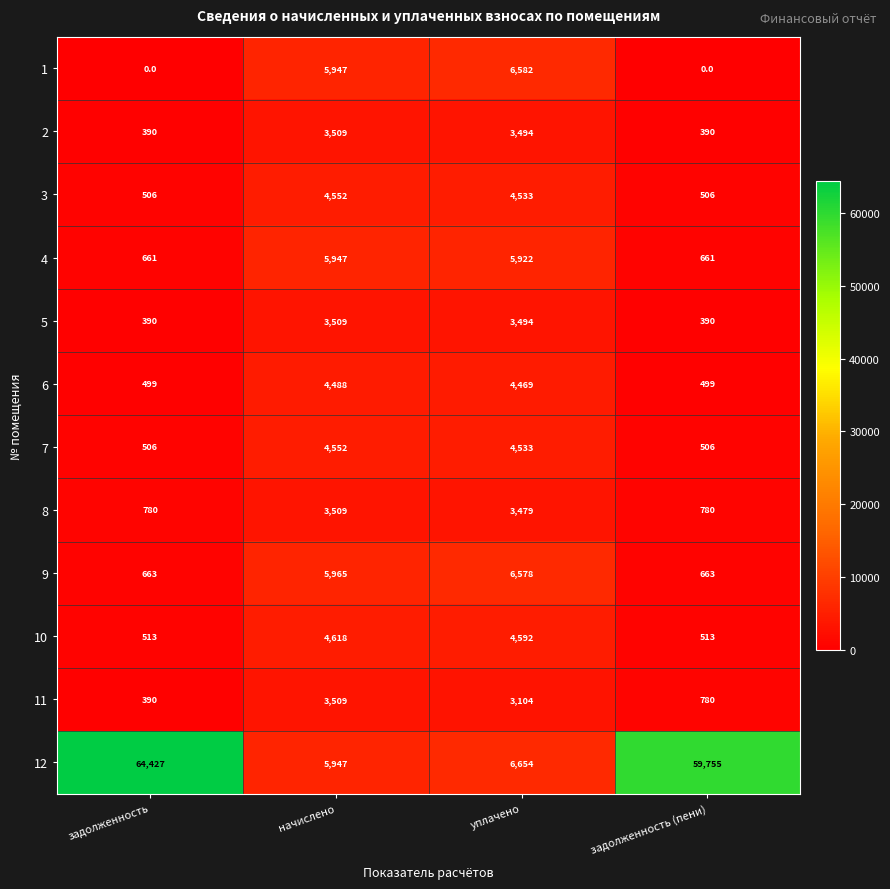

Which series changed the most between задолженность and начислено?

12